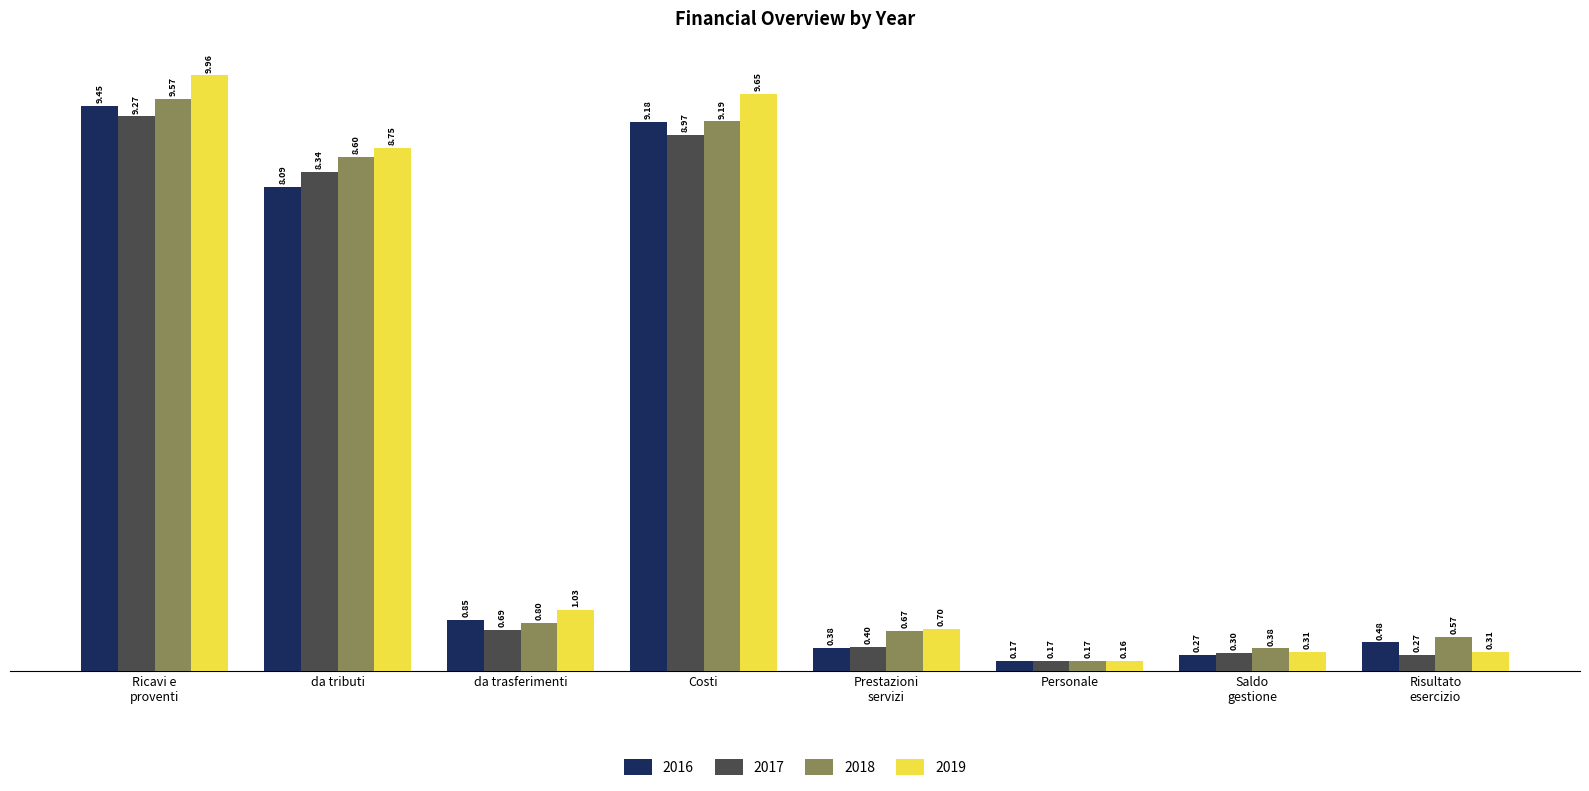

Rank the series by their maximum value, from lowest to highest.

2017, 2016, 2018, 2019